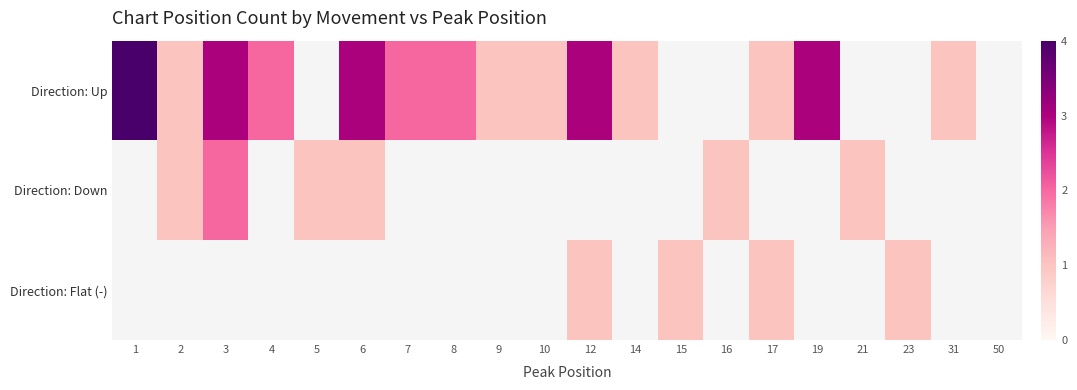

Which category has the lowest value in the Direction: Flat (-) series?

1